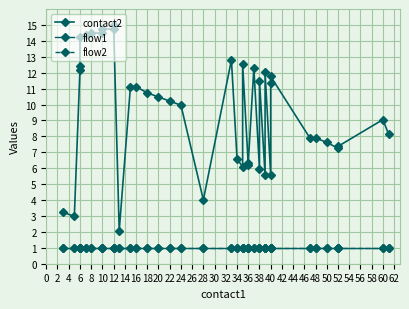

Reading right to left, list all the values displayed in this chart.

contact2: 8.1	9.1	7.4	7.2	7.6	7.9	7.9	11.8	11.4	5.6	12.0	5.6	11.5	5.9	12.3	6.3	6.2	12.5	6.1	6.6	12.8	4.0	10.0	10.2	10.5	10.7	11.1	11.1	2.1	15.0	14.7	14.7	14.5	14.5	14.4	14.2	12.4	12.2	3.0	3.2
flow1: 1.0	1.0	1.0	1.0	1.0	1.0	1.0	1.0	1.0	1.0	1.0	1.0	1.0	1.0	1.0	1.0	1.0	1.0	1.0	1.0	1.0	1.0	1.0	1.0	1.0	1.0	1.0	1.0	1.0	1.0	1.0	1.0	1.0	1.0	1.0	1.0	1.0	1.0	1.0	1.0
flow2: 1.0	1.0	1.0	1.0	1.0	1.0	1.0	1.0	1.0	1.0	1.0	1.0	1.0	1.0	1.0	1.0	1.0	1.0	1.0	1.0	1.0	1.0	1.0	1.0	1.0	1.0	1.0	1.0	1.0	1.0	1.0	1.0	1.0	1.0	1.0	1.0	1.0	1.0	1.0	1.0